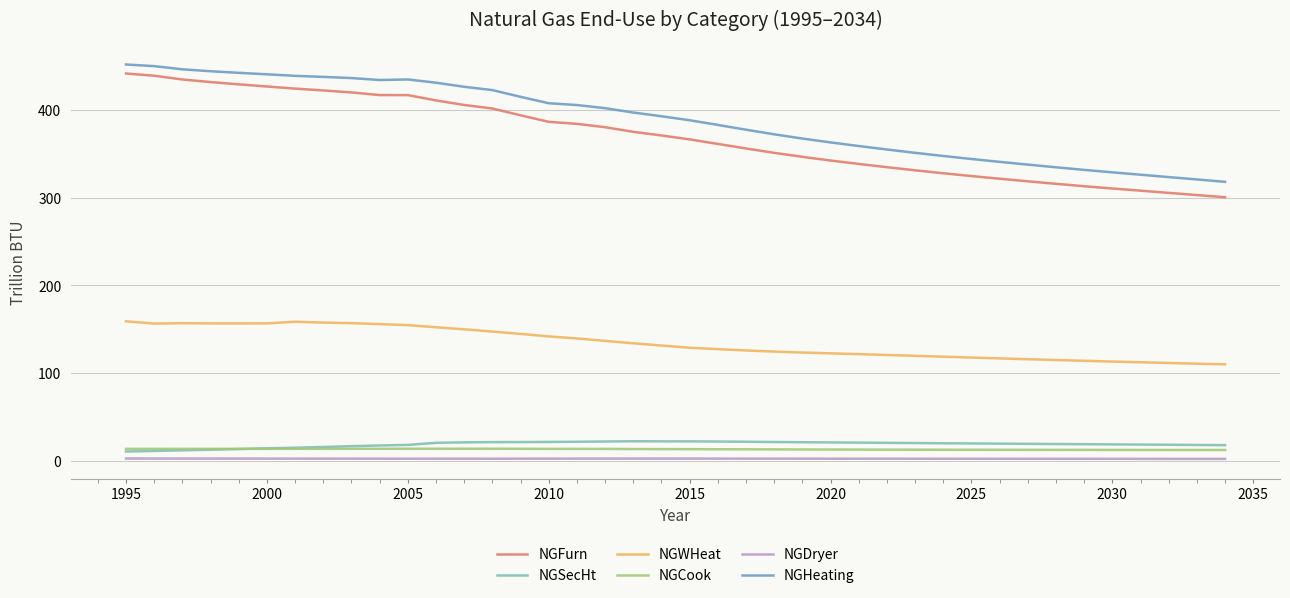

Which series has the widest spread of values?

NGFurn